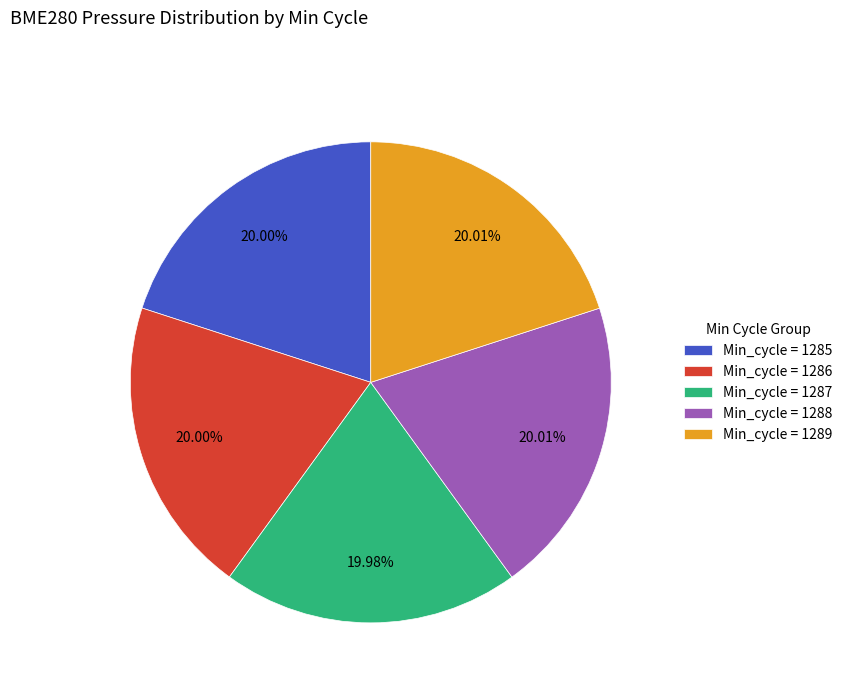

Is the sum of Min_cycle = 1285 and Min_cycle = 1286 greater than half?

No